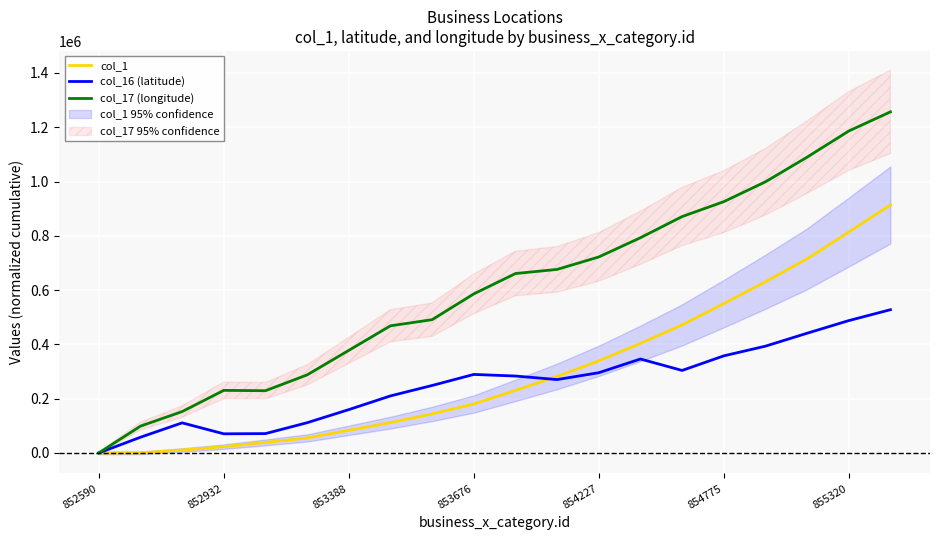

Which series has the widest spread of values?

col_17 (longitude)